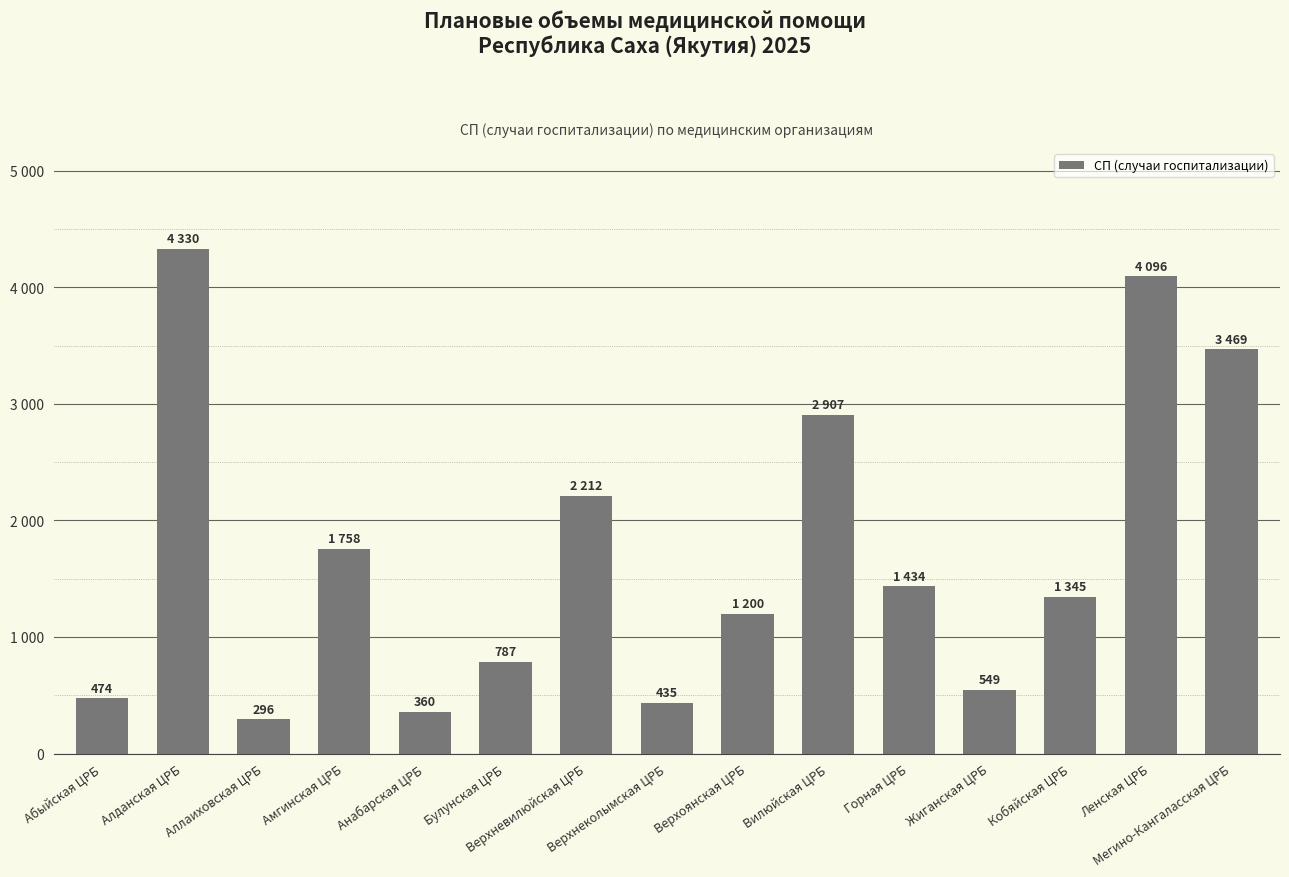

Count the number of values greater than 1345.

7